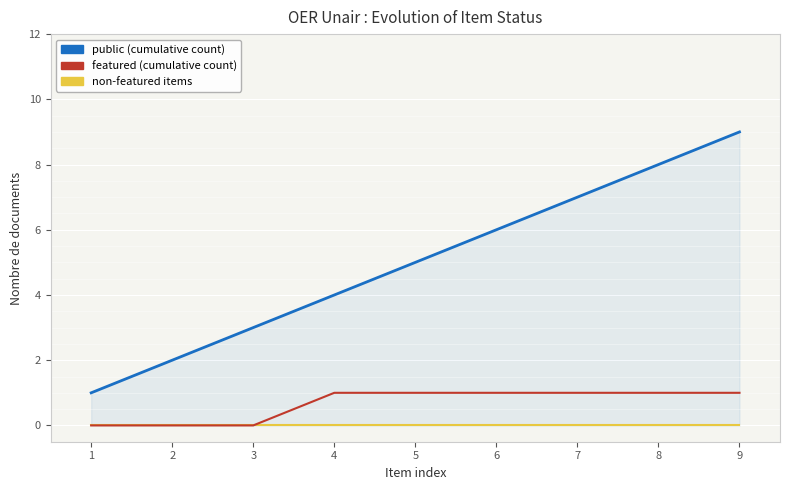

True or false: non-featured items has more than 0 interior local peaks.

False